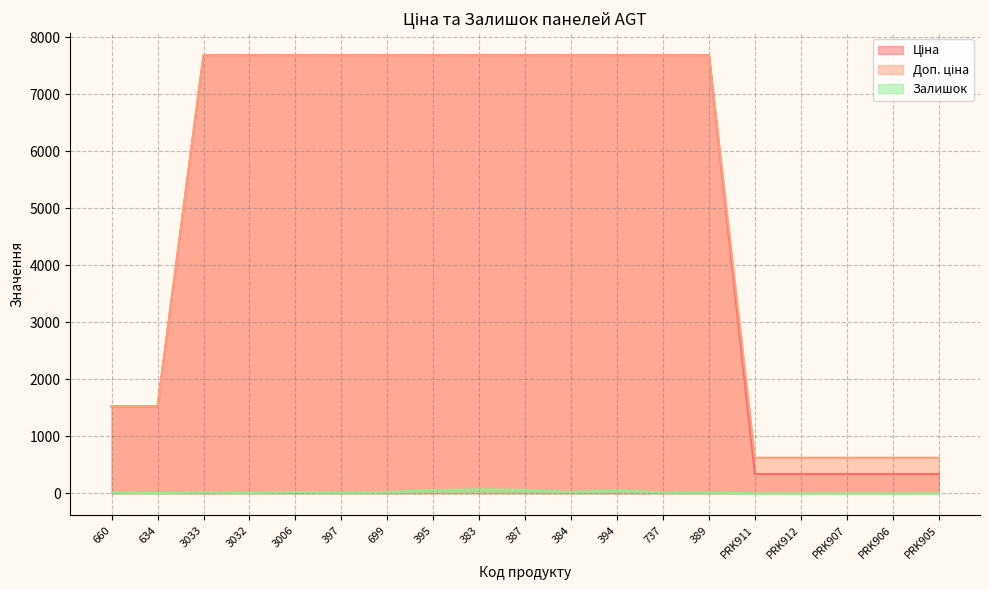

At which category is the sum across all series the highest?

383